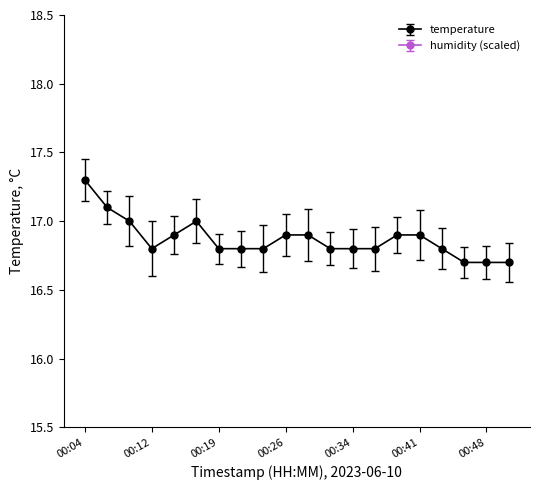

At which category does the data reach its first local valley?

00:12